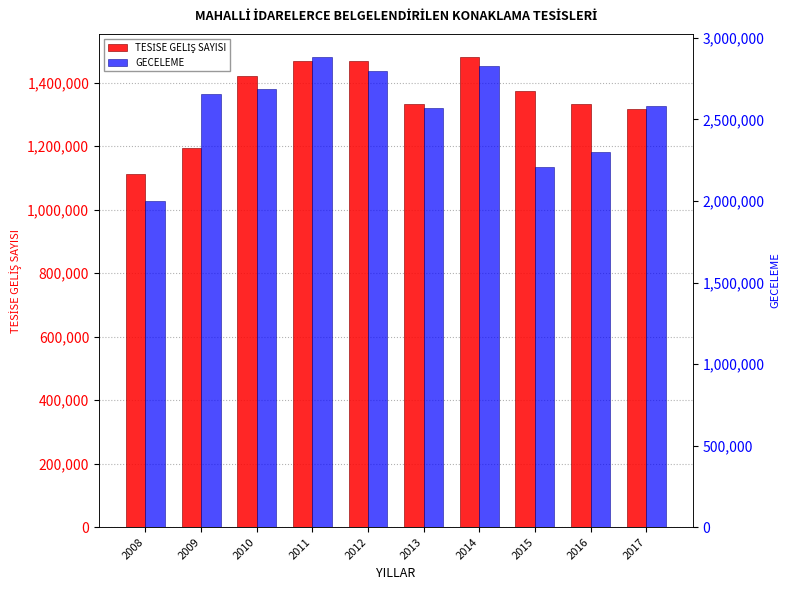

Which category has the lowest value in the GECELEME series?

2008